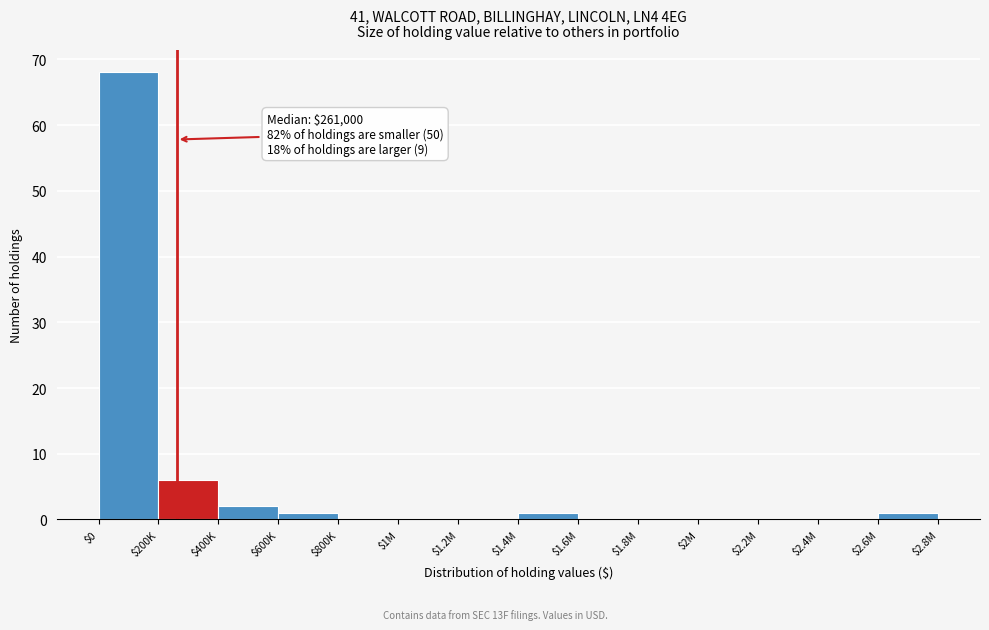

Where is the data nearest to the value 34?

$200K